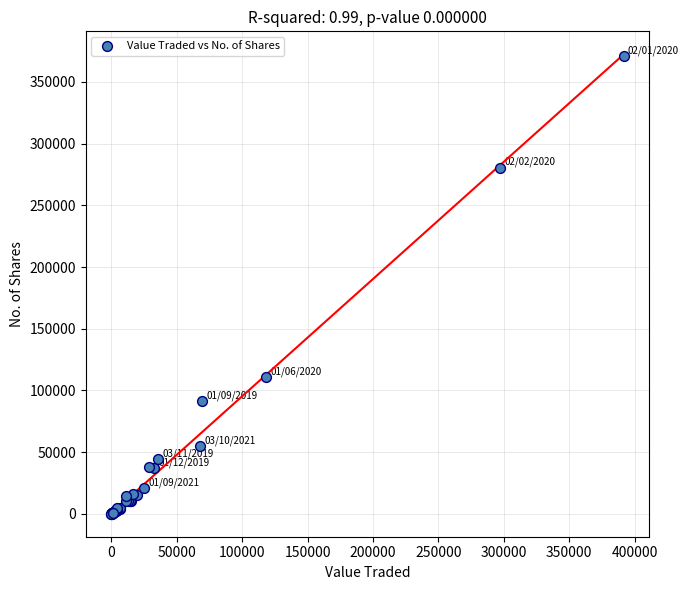

What Y value in the scatter plot is closest to 185540?

110500